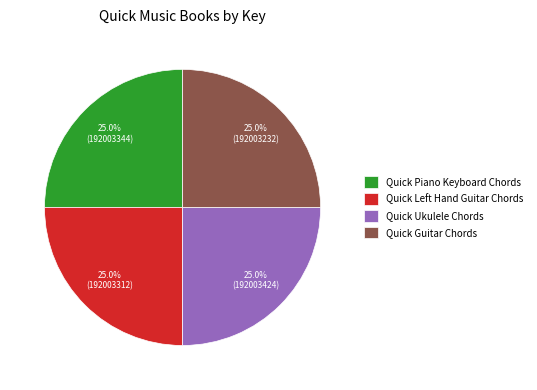

Does Quick Piano Keyboard Chords represent more than half of the total?

No